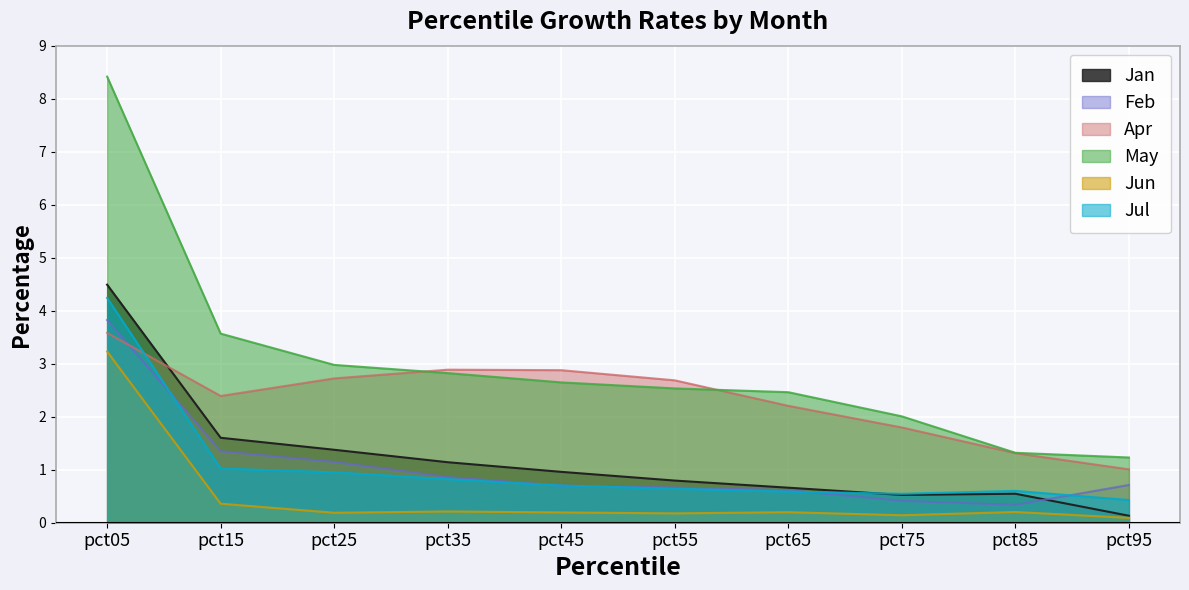

Rank the categories by Apr value from highest to lowest.

pct05, pct35, pct45, pct25, pct55, pct15, pct65, pct75, pct85, pct95